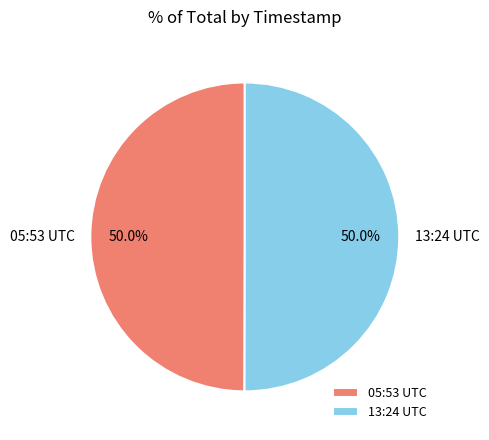

Approximately how many times larger is the value at 13:24 UTC compared to 05:53 UTC?

1.0